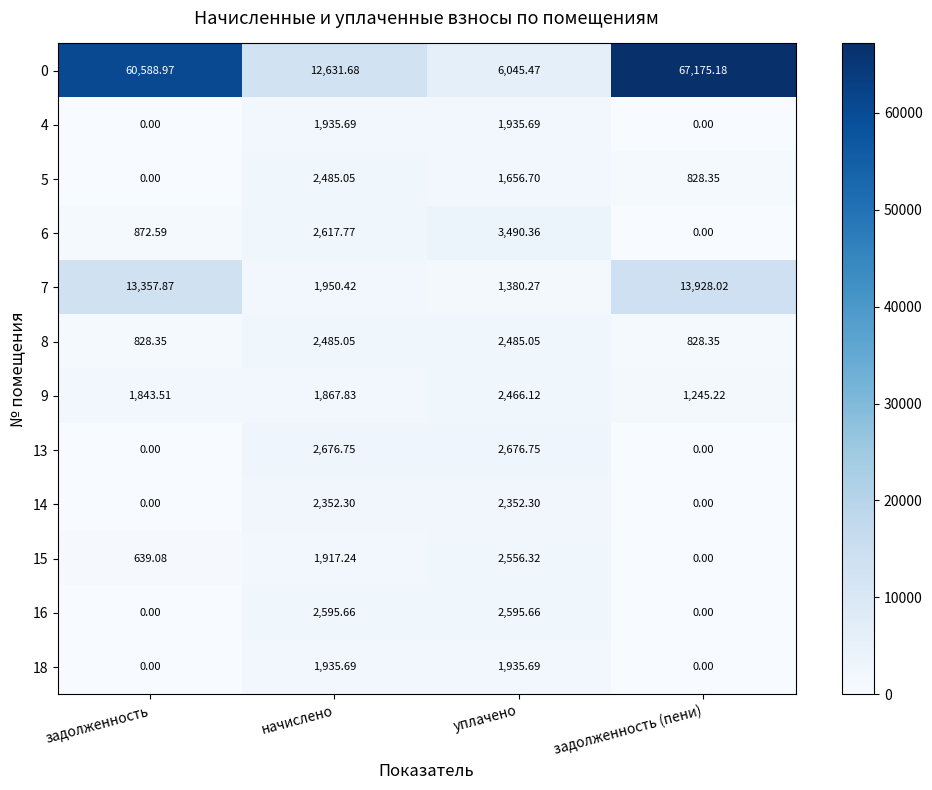

At how many categories does at least one series exceed 54962?

2